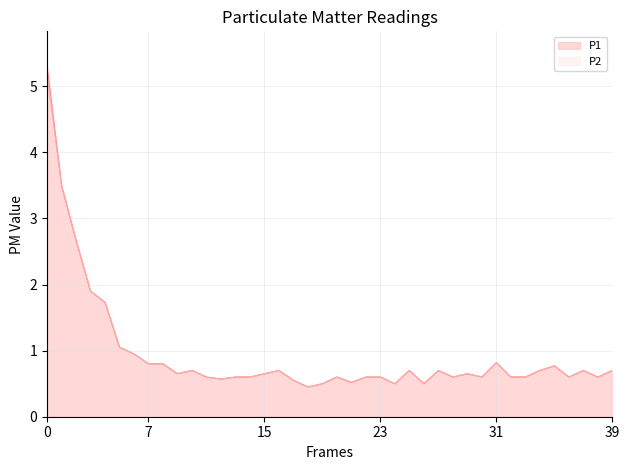

What is the minimum value for P2?

0.5